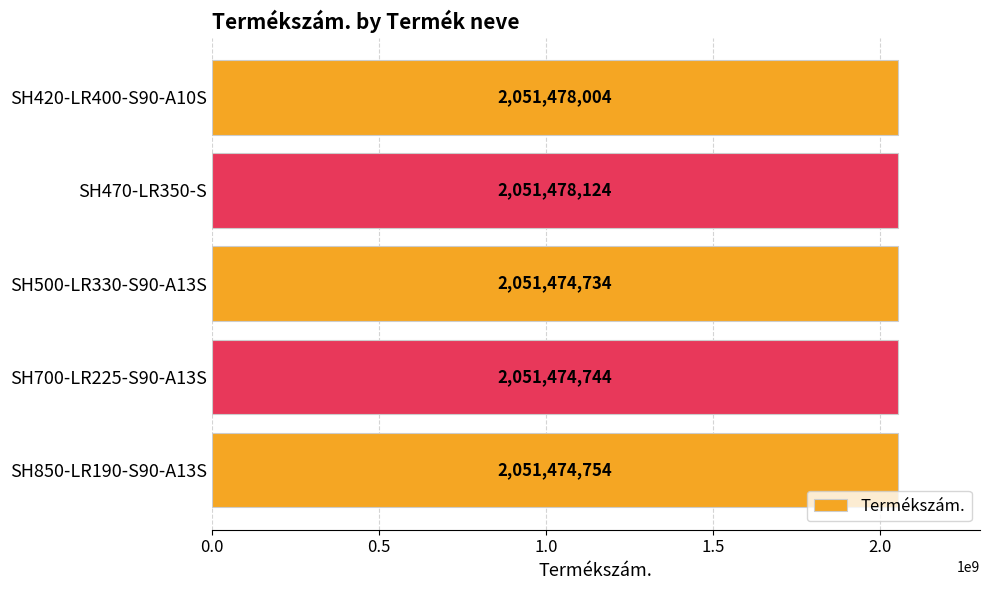

What is the minimum value shown in the chart?

2051474734